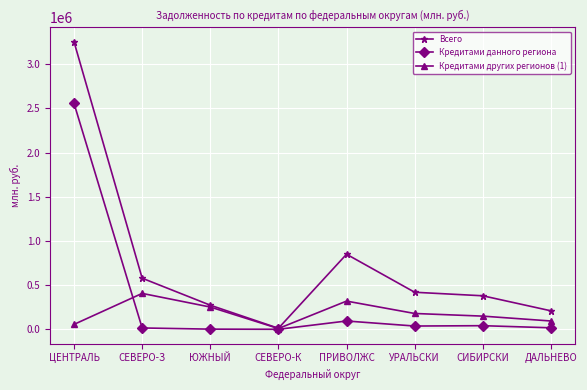

What is the sum of all Кредитами данного региона values?

2768642